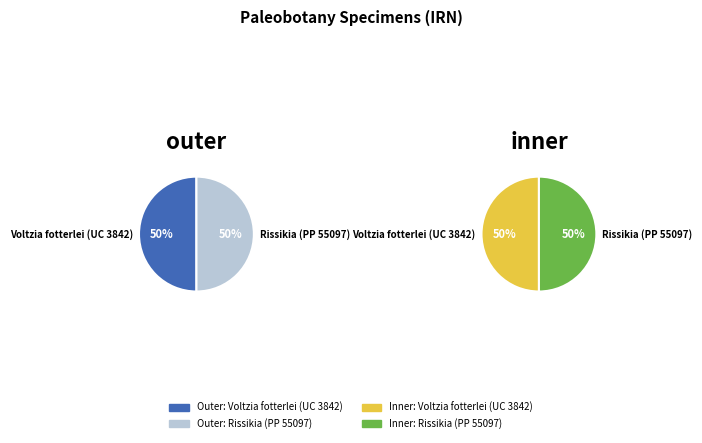

Between Voltzia fotterlei (UC 3842) and Rissikia (PP 55097), which is larger?

Voltzia fotterlei (UC 3842)